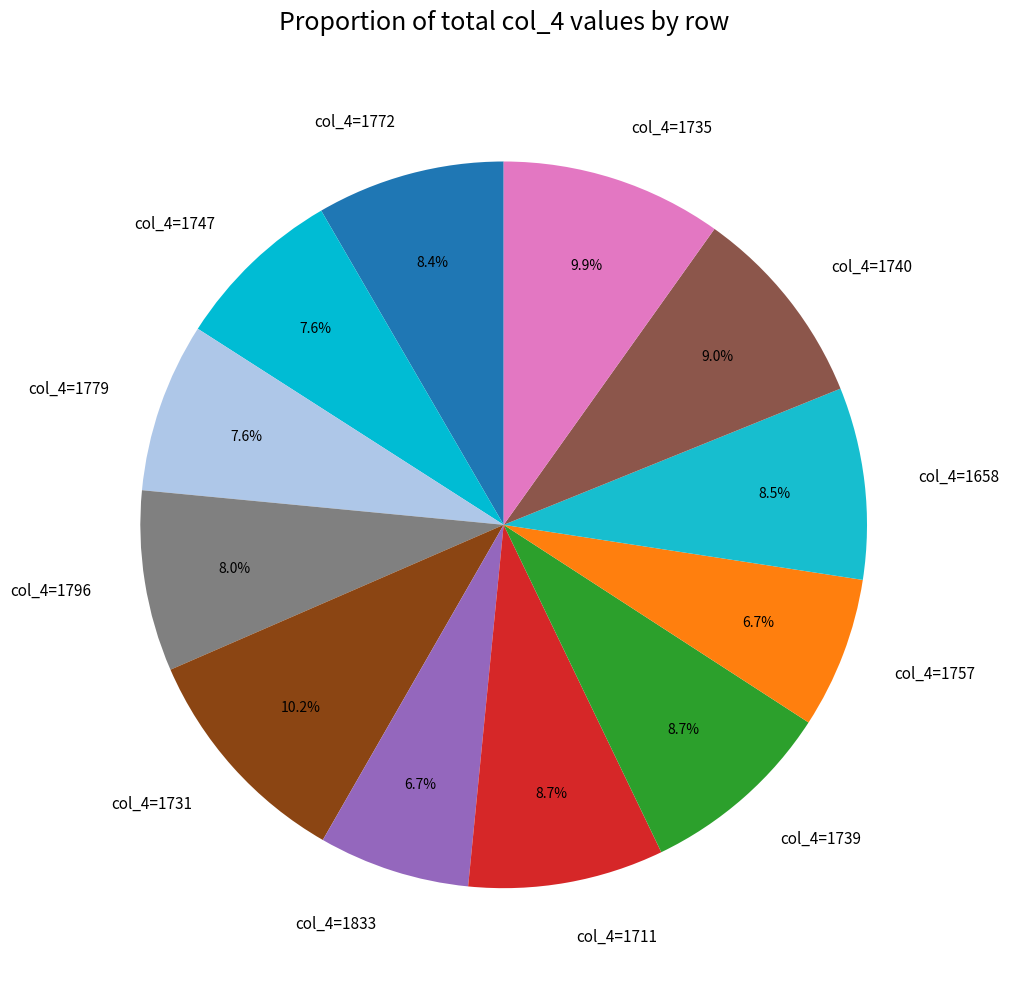

How much of the chart is everything except col_4=1735?

90.1%